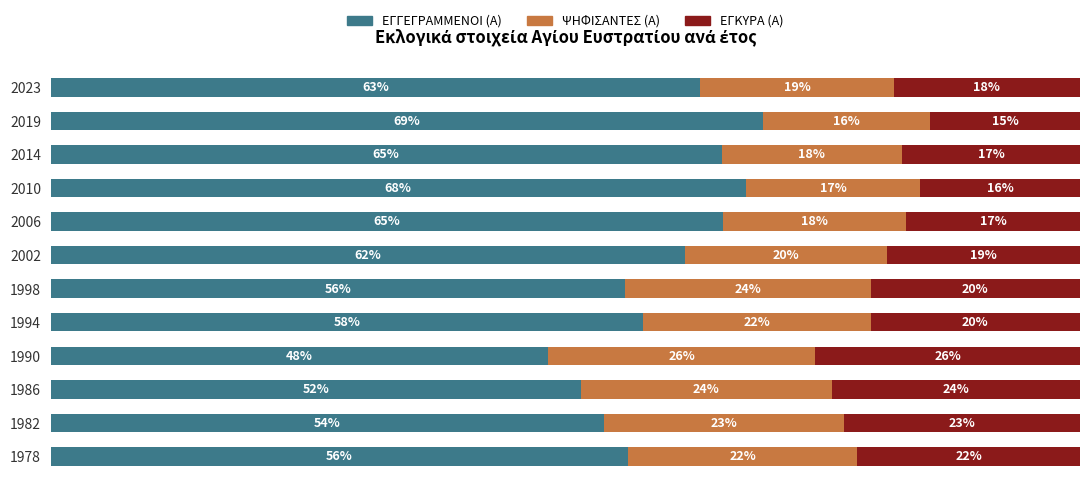

What are all the series names shown in the legend?

ΕΓΓΕΓΡΑΜΜΕΝΟΙ (Α), ΨΗΦΙΣΑΝΤΕΣ (Α), ΕΓΚΥΡΑ (Α)